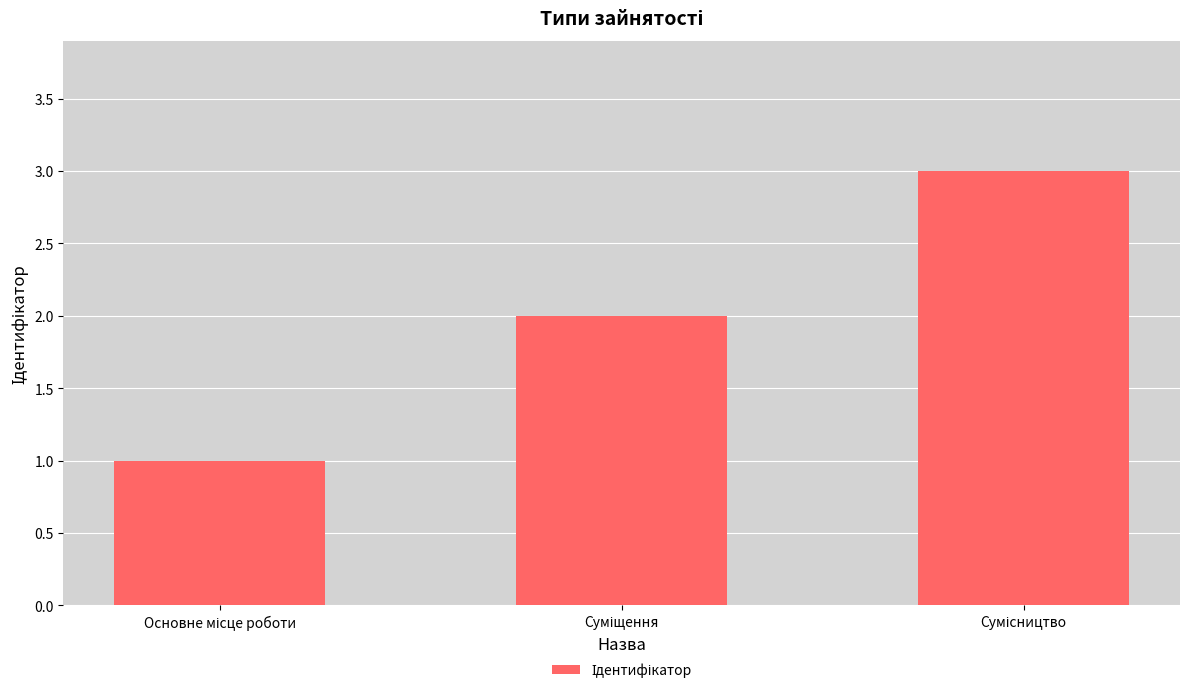

What is the difference between the maximum and minimum values?

2